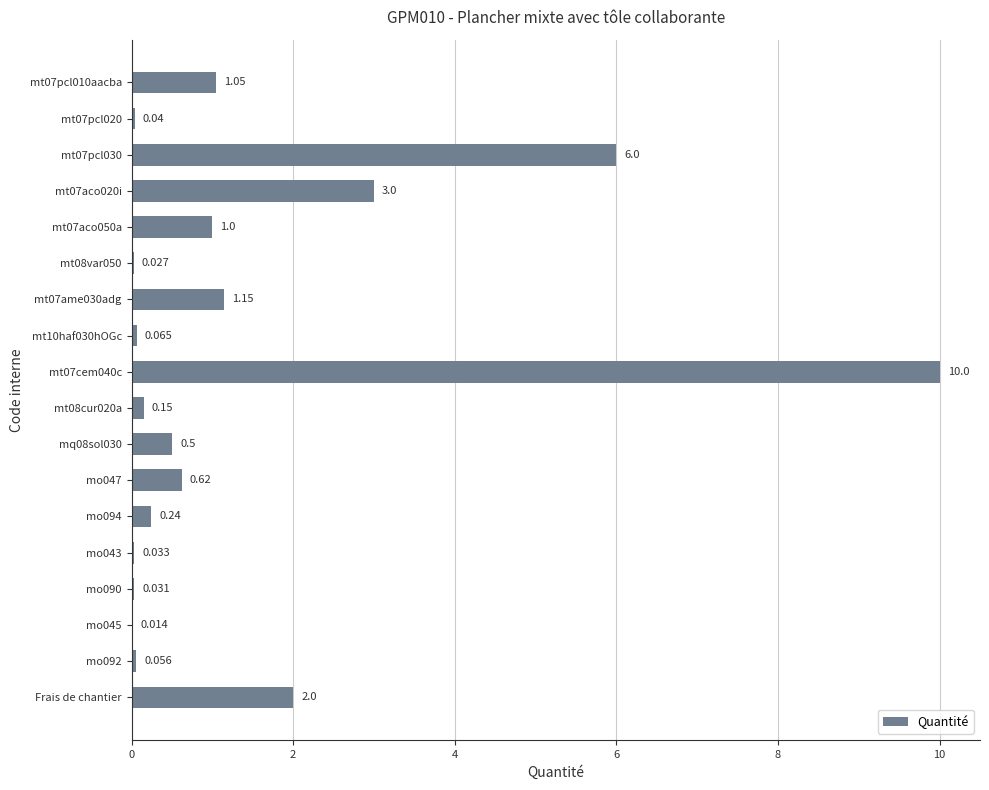

How many data points does each series have?

18